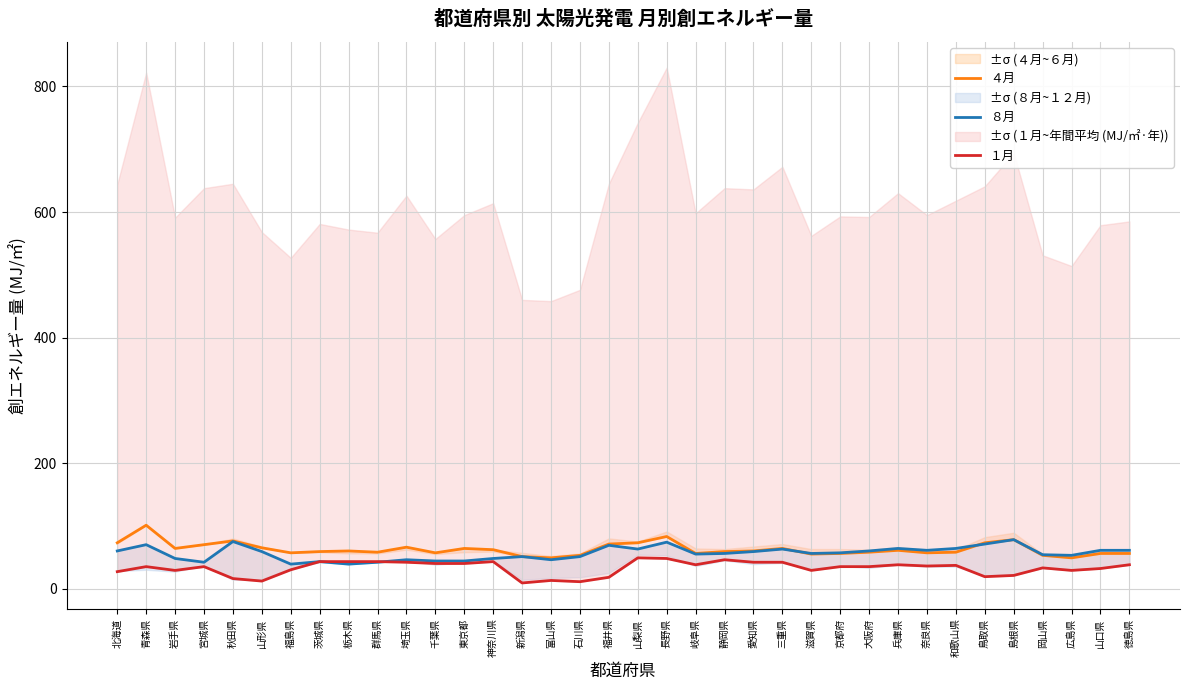

At which label does ４月 first exceed 60?

北海道